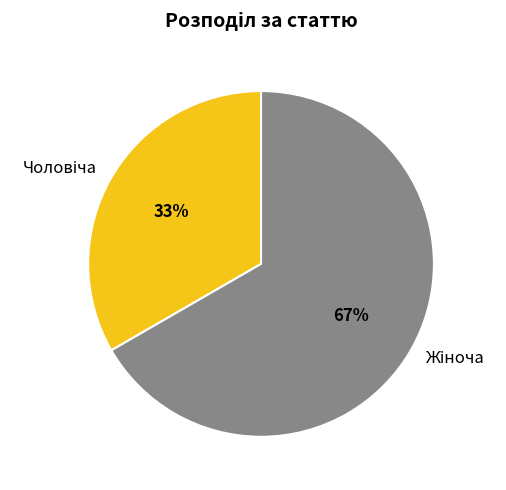

To the nearest percent, what is the average slice percentage?

50%